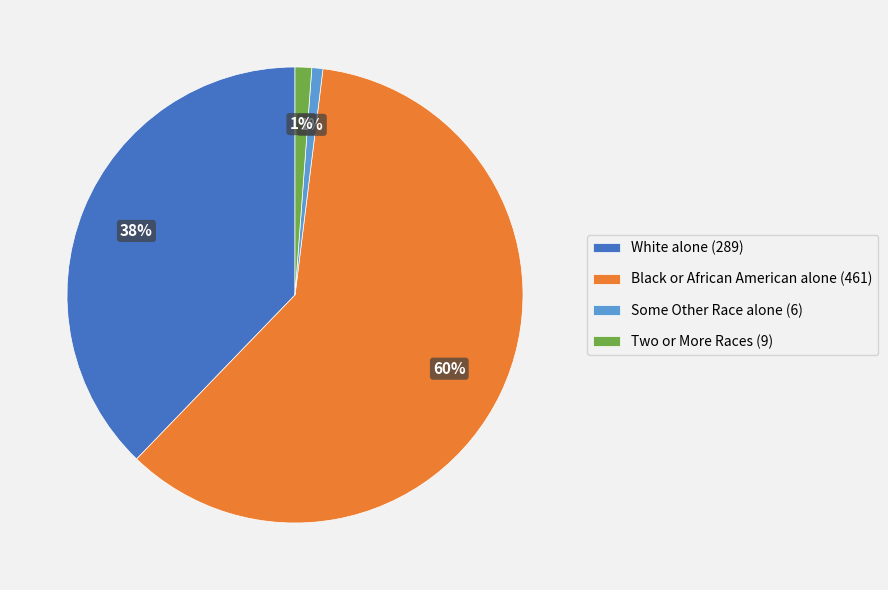

To the nearest percent, what is the difference between the largest and smallest slice percentages?

59%